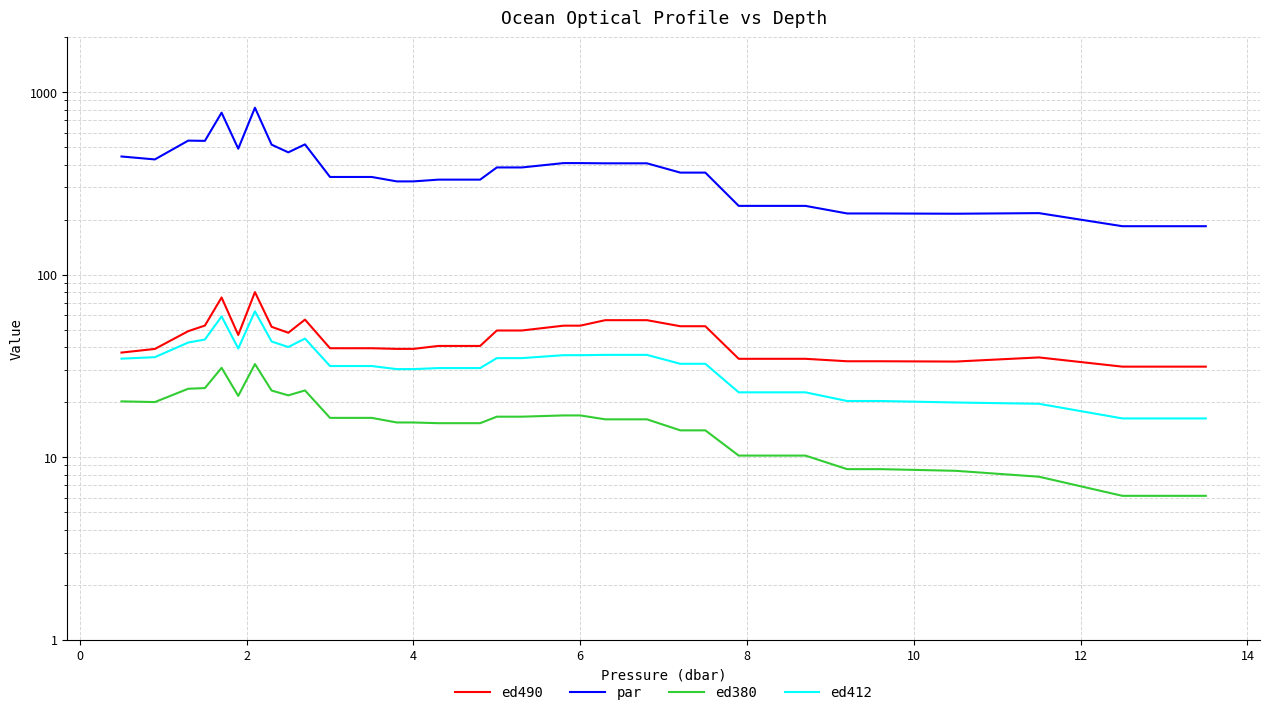

Reading left to right, what are all the values shown in this chart?

ed490: 37.4	39.1	49.0	52.6	74.9	46.7	80.2	51.7	48.0	56.7	39.5	39.5	39.5	39.2	39.2	40.7	40.7	40.7	49.4	49.4	52.5	52.5	56.3	56.3	56.3	52.1	52.1	34.6	34.6	34.6	33.5	33.5	33.4	35.2	31.3	31.3
par: 443.6	427.5	542.0	540.3	771.0	489.4	820.9	514.8	467.4	516.9	342.6	342.6	342.6	324.0	324.0	331.3	331.3	331.3	386.3	386.3	408.1	408.1	407.0	407.0	407.0	362.0	362.0	237.9	237.9	237.9	216.2	216.2	215.5	217.1	184.1	184.1
ed380: 20.2	20.0	23.7	23.9	30.8	21.7	32.3	23.1	21.8	23.2	16.4	16.4	16.4	15.5	15.5	15.3	15.3	15.3	16.7	16.7	16.9	16.9	16.1	16.1	16.1	14.0	14.0	10.2	10.2	10.2	8.6	8.6	8.4	7.8	6.1	6.1
ed412: 34.6	35.3	42.4	44.1	59.0	39.4	62.9	43.0	40.1	44.6	31.6	31.6	31.6	30.4	30.4	30.7	30.7	30.7	34.9	34.9	36.2	36.2	36.3	36.3	36.3	32.5	32.5	22.6	22.6	22.6	20.3	20.3	19.9	19.6	16.3	16.3